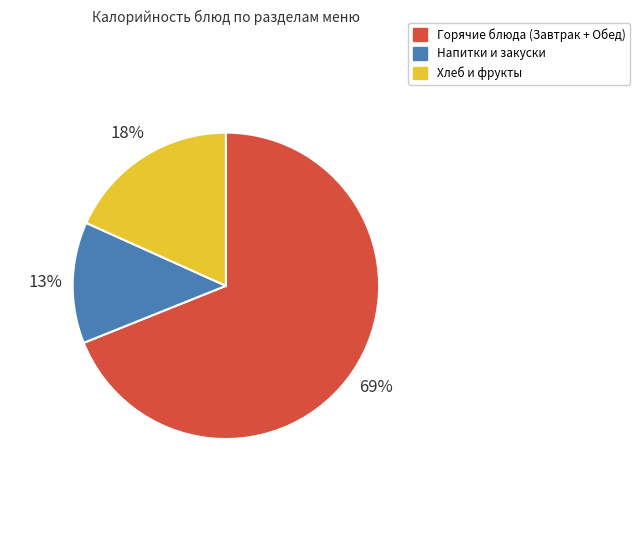

To the nearest percent, what percentage of the pie is Напитки и закуски?

13%